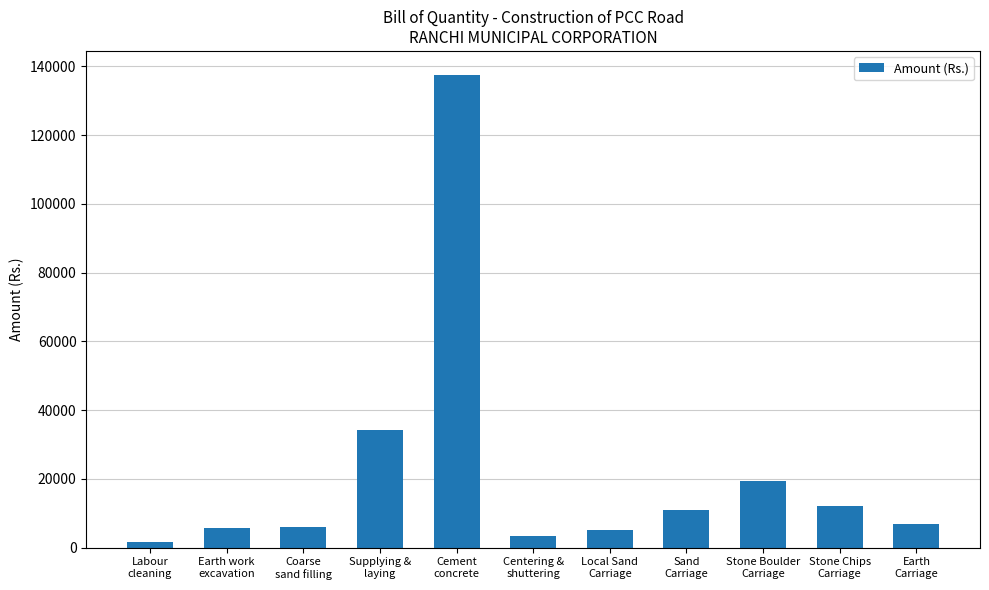

What is the greatest value displayed?

137600.1